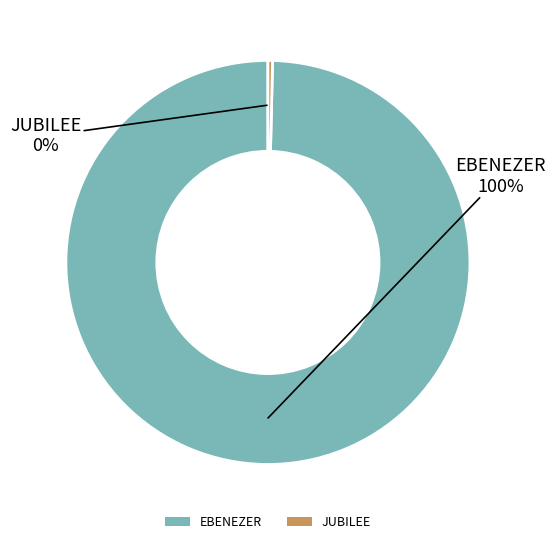

Between EBENEZER and JUBILEE, which is larger?

EBENEZER